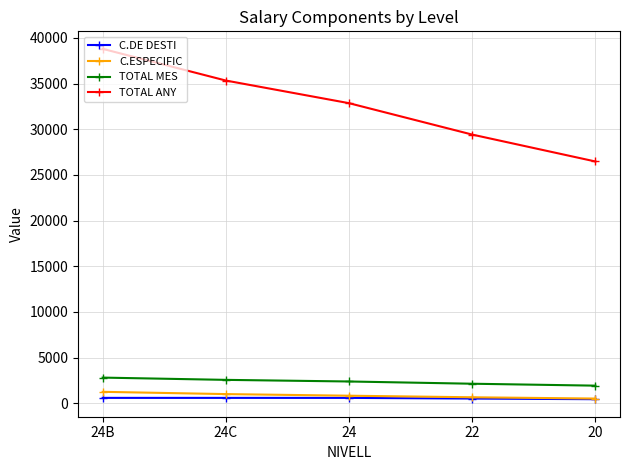

What is the sum of all C.DE DESTI values?

2725.3